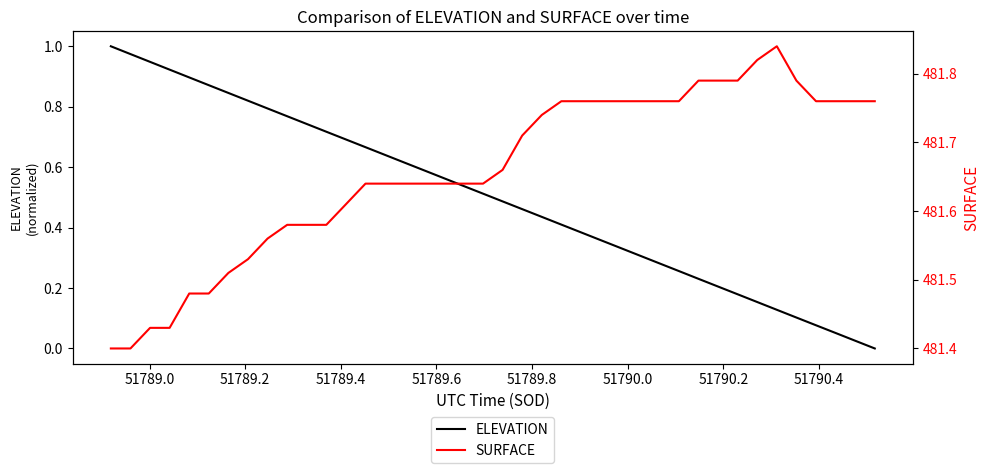

True or false: ELEVATION and SURFACE intersect in this chart.

False